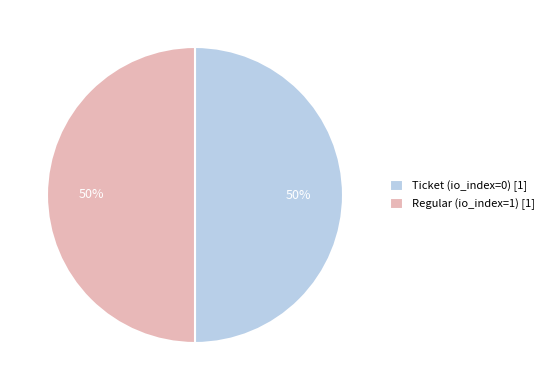

Do Regular (io_index=1) [1] and Ticket (io_index=0) [1] together represent more than half of the pie?

Yes